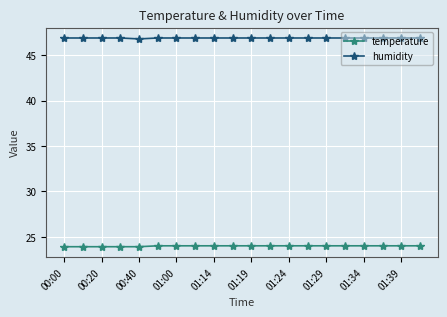

True or false: temperature and humidity cross at least once.

False